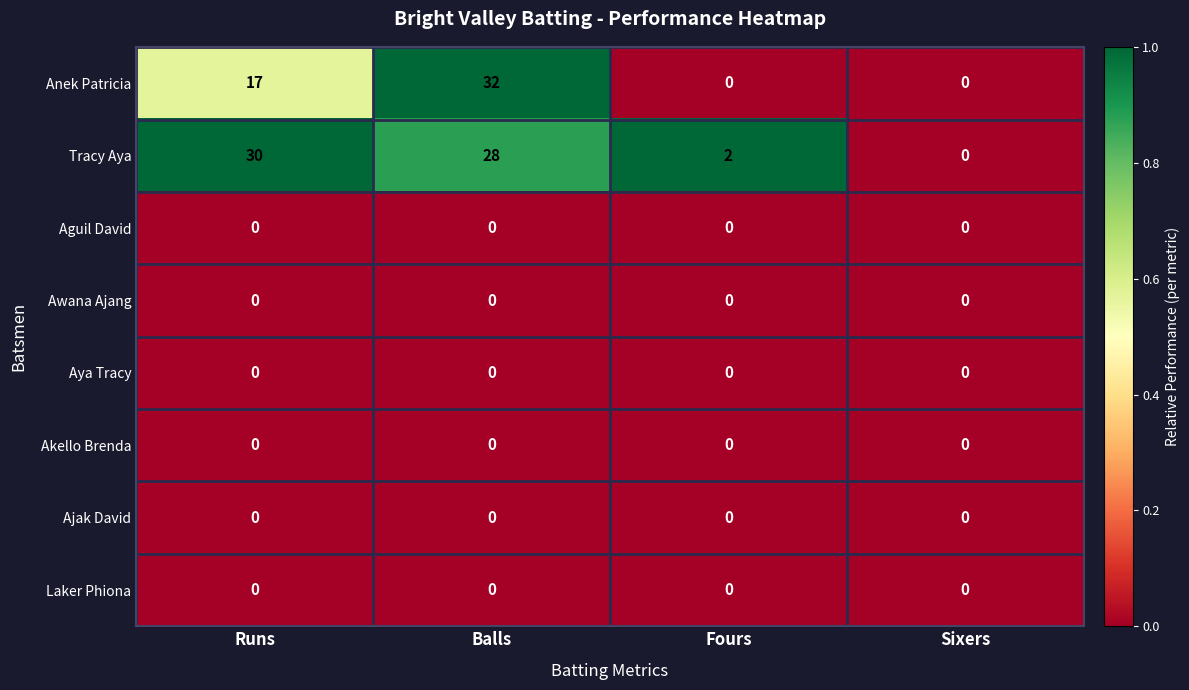

Which series changed the most between Balls and Fours?

Anek Patricia